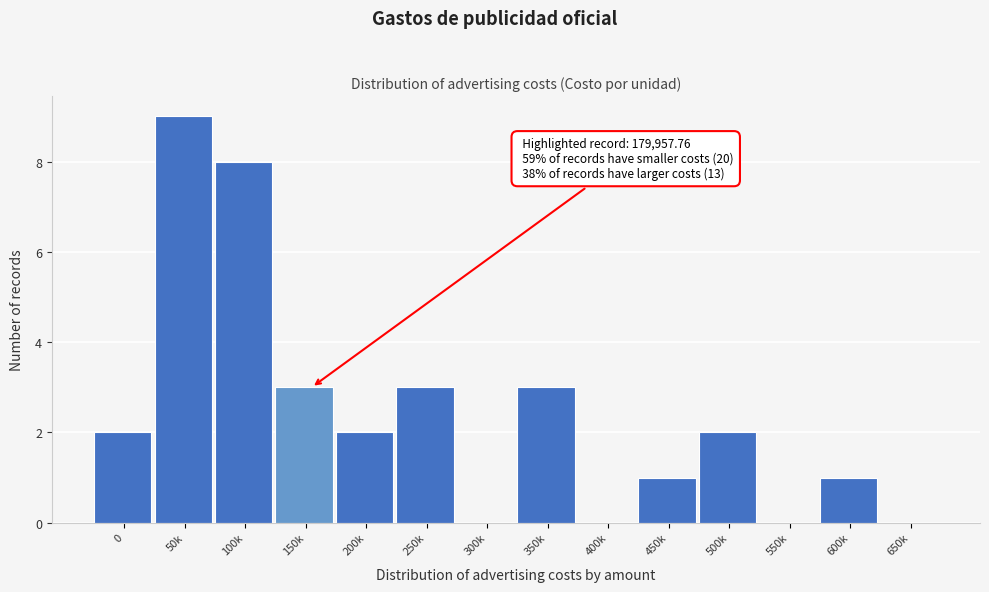

Reading left to right, extract all data points from this chart.

0=2	50k=9	100k=8	150k=3	200k=2	250k=3	300k=0	350k=3	400k=0	450k=1	500k=2	550k=0	600k=1	650k=0